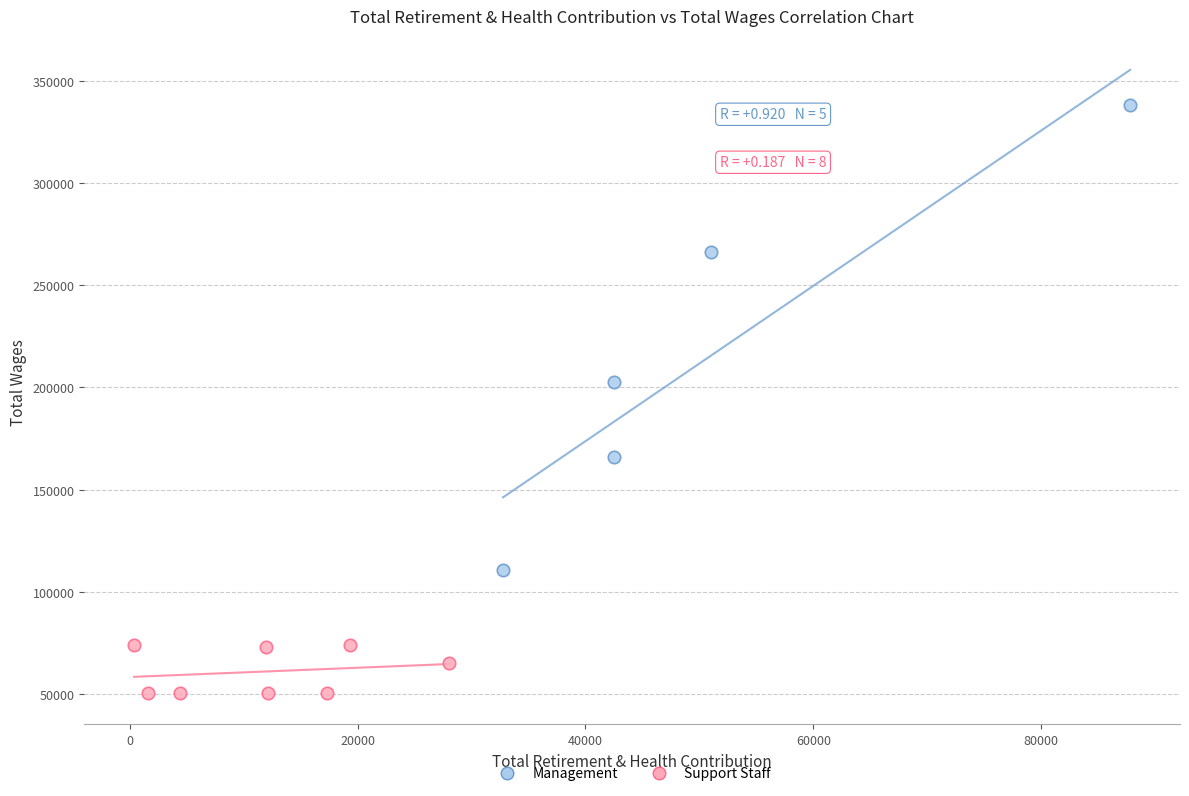

Which series reaches the maximum Y coordinate?

Management